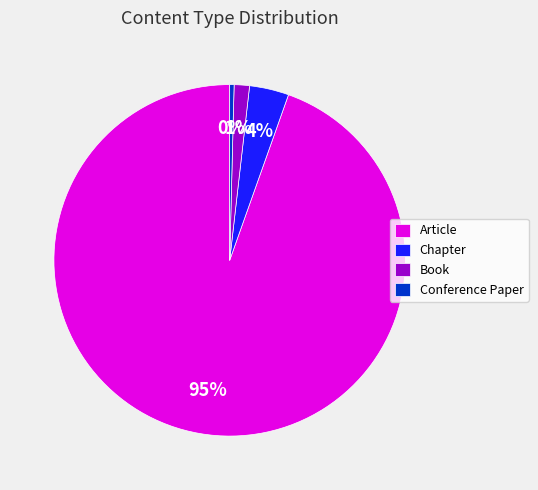

Approximately how many times larger is the value at Book compared to Conference Paper?

3.5